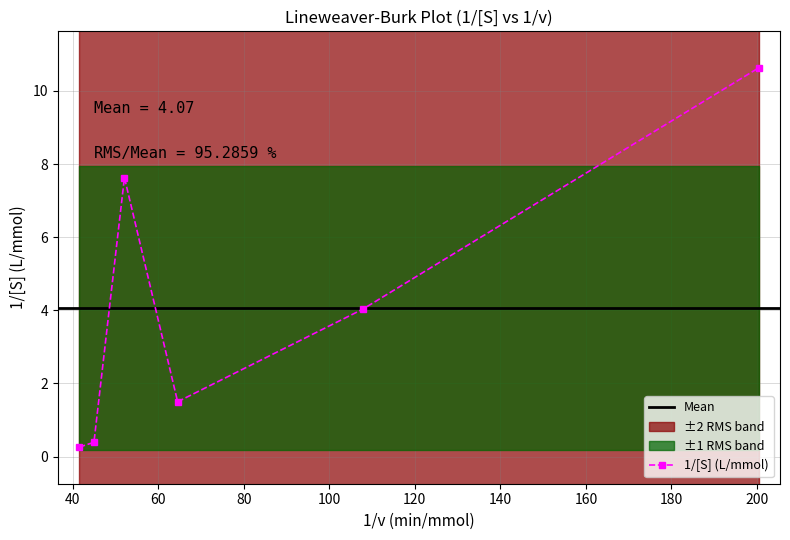

Reading left to right, list all the values displayed in this chart.

41.49=0.3	44.95=0.4	52.08=7.6	64.52=1.5	107.8=4.0	200.4=10.6